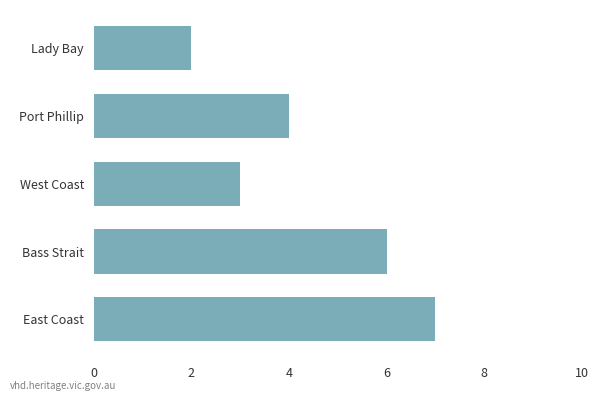

What is the change in value from East Coast to West Coast?

-4